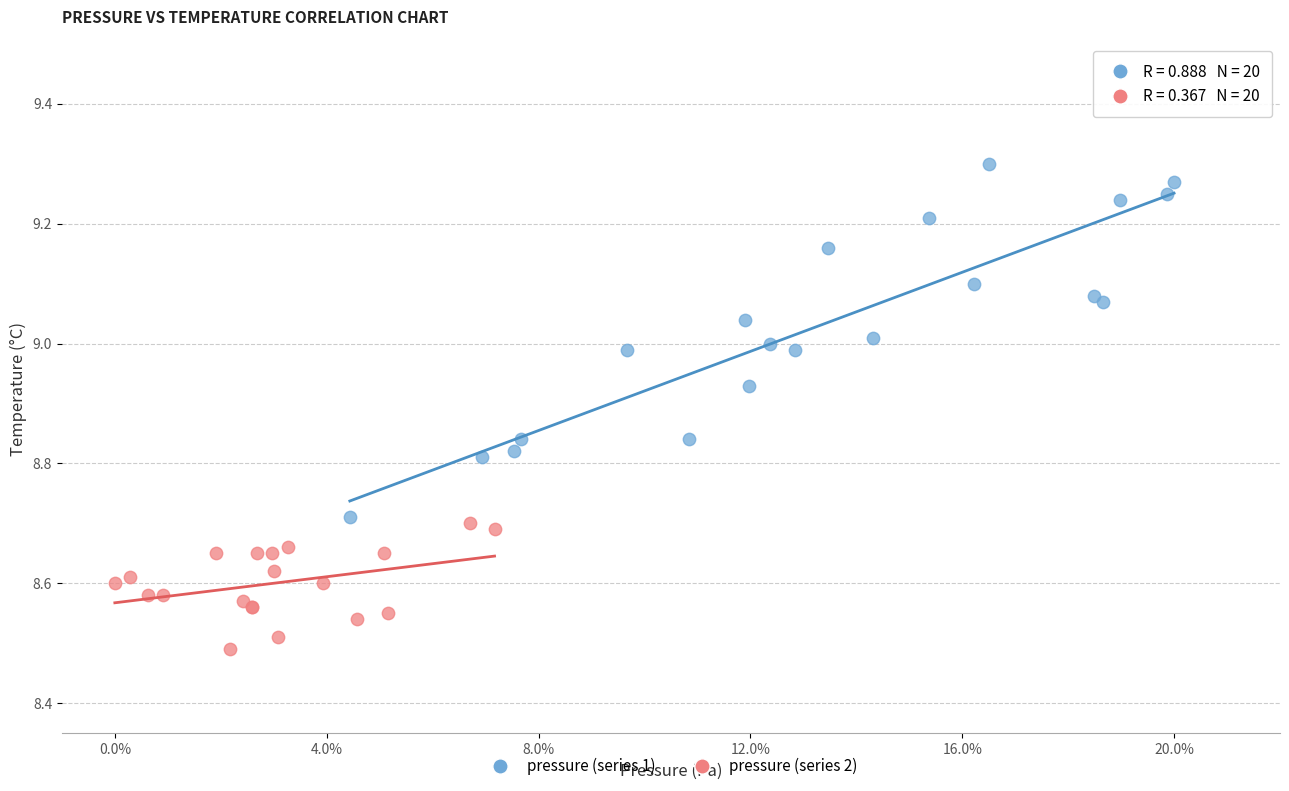

Which series reaches the maximum Y coordinate?

pressure (series 1)